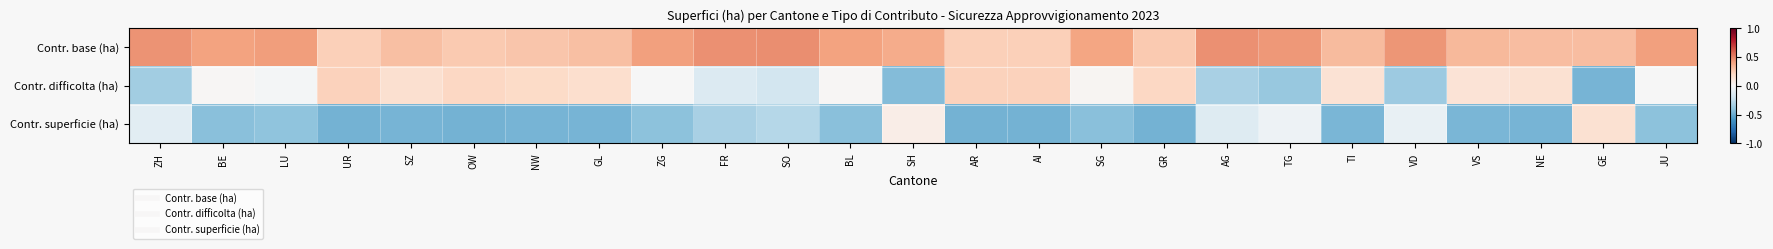

Rank the series by their maximum value, from lowest to highest.

Contr. superficie (ha), Contr. difficolta (ha), Contr. base (ha)